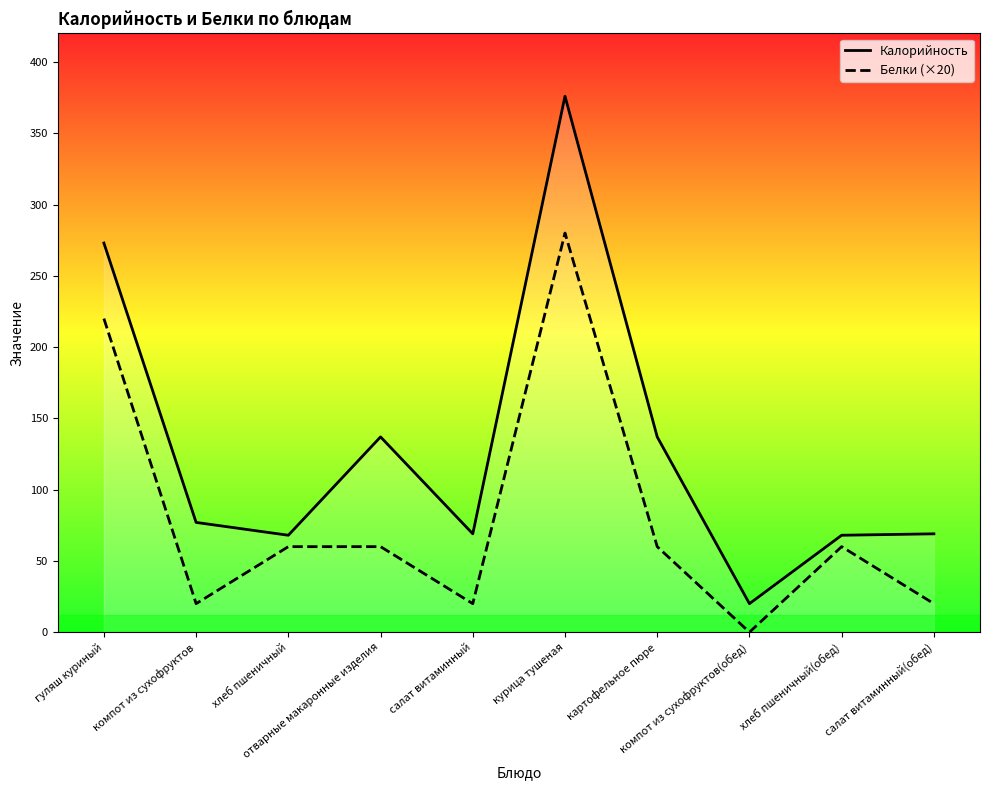

What is the label of the 9th point from the left?

хлеб пшеничный(обед)